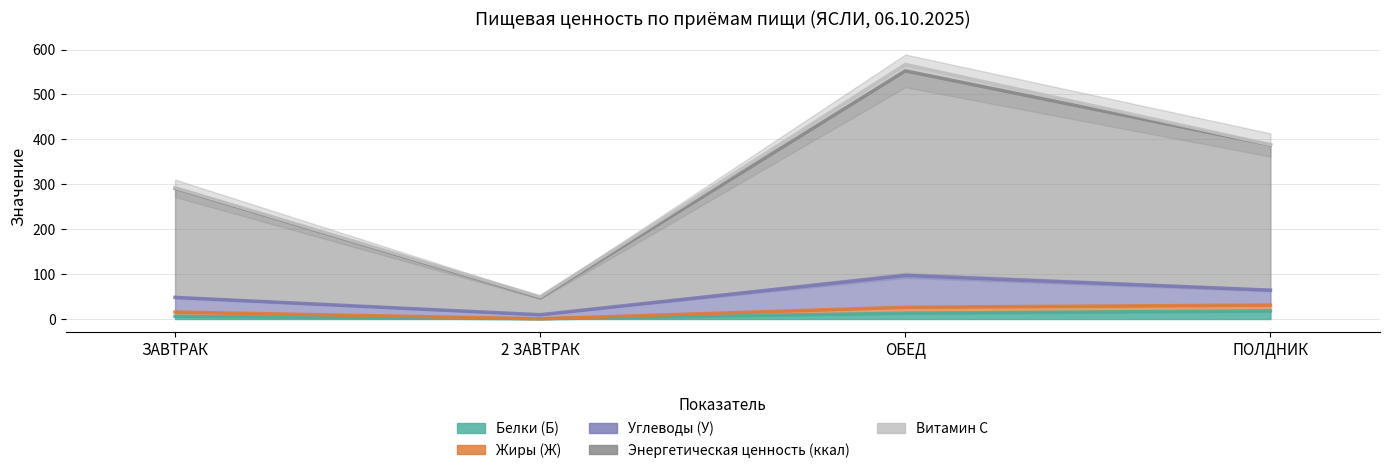

How many lines are shown in the chart?

5